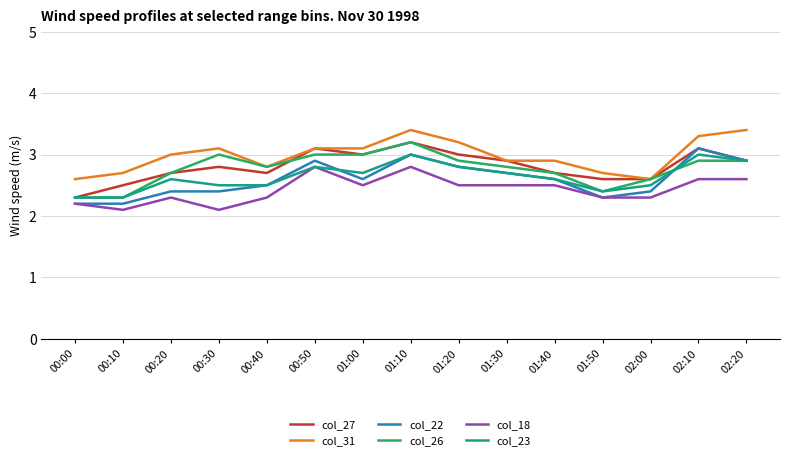

Reading left to right, what are all the values shown in this chart?

col_27: 2.3	2.5	2.7	2.8	2.7	3.1	3.0	3.2	3.0	2.9	2.7	2.6	2.6	3.1	2.9
col_31: 2.6	2.7	3.0	3.1	2.8	3.1	3.1	3.4	3.2	2.9	2.9	2.7	2.6	3.3	3.4
col_22: 2.2	2.2	2.4	2.4	2.5	2.9	2.6	3.0	2.8	2.7	2.6	2.3	2.4	3.1	2.9
col_26: 2.3	2.3	2.7	3.0	2.8	3.0	3.0	3.2	2.9	2.8	2.7	2.4	2.6	2.9	2.9
col_18: 2.2	2.1	2.3	2.1	2.3	2.8	2.5	2.8	2.5	2.5	2.5	2.3	2.3	2.6	2.6
col_23: 2.3	2.3	2.6	2.5	2.5	2.8	2.7	3.0	2.8	2.7	2.6	2.4	2.5	3.0	2.9